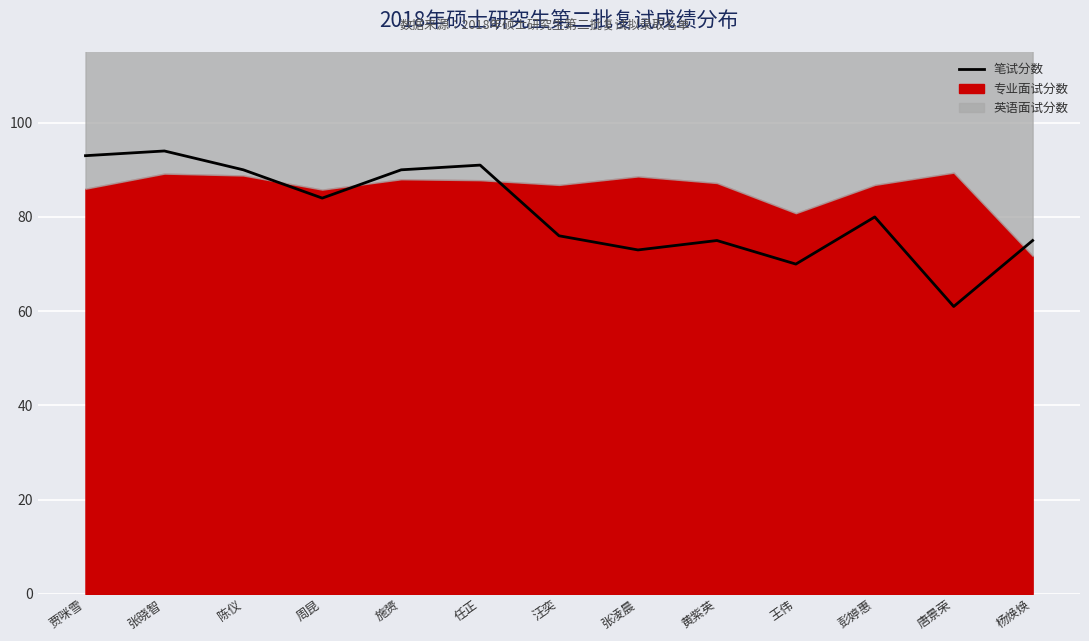

Rank the categories by value from lowest to highest.

唐景荣, 王伟, 张凌晨, 黄紫英, 杨焕焕, 汪奕, 彭婷惠, 周昆, 陈仪, 施赟, 任正, 贾咪雪, 张晓智